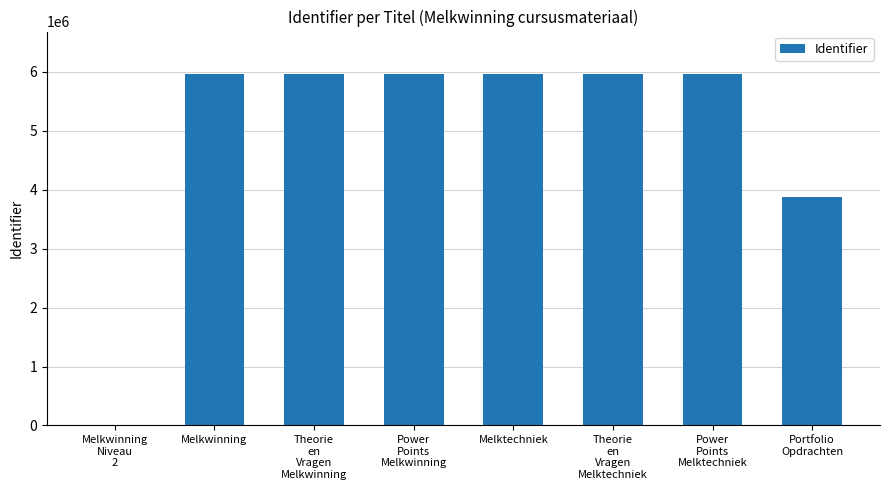

Is it true that the value at Melkwinning is 5963953?

True